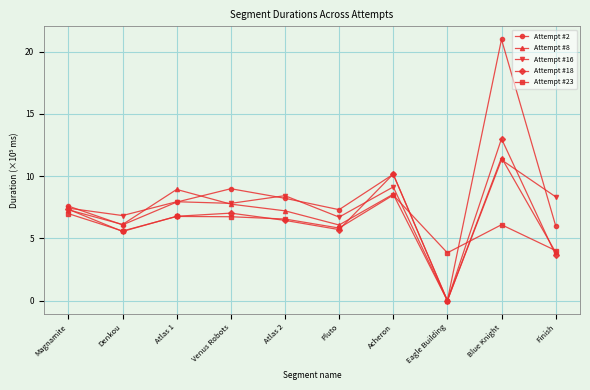

Where is the first local minimum for Attempt #23?

Denkou